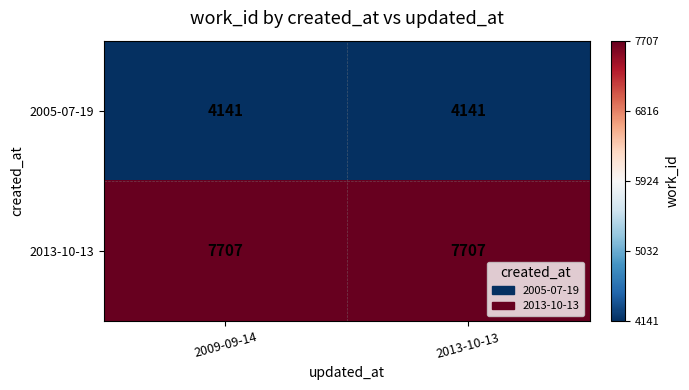

Reading right to left, what are all the values shown in this chart?

2005-07-19: 2013-10-13=4141	2009-09-14=4141
2013-10-13: 2013-10-13=7707	2009-09-14=7707